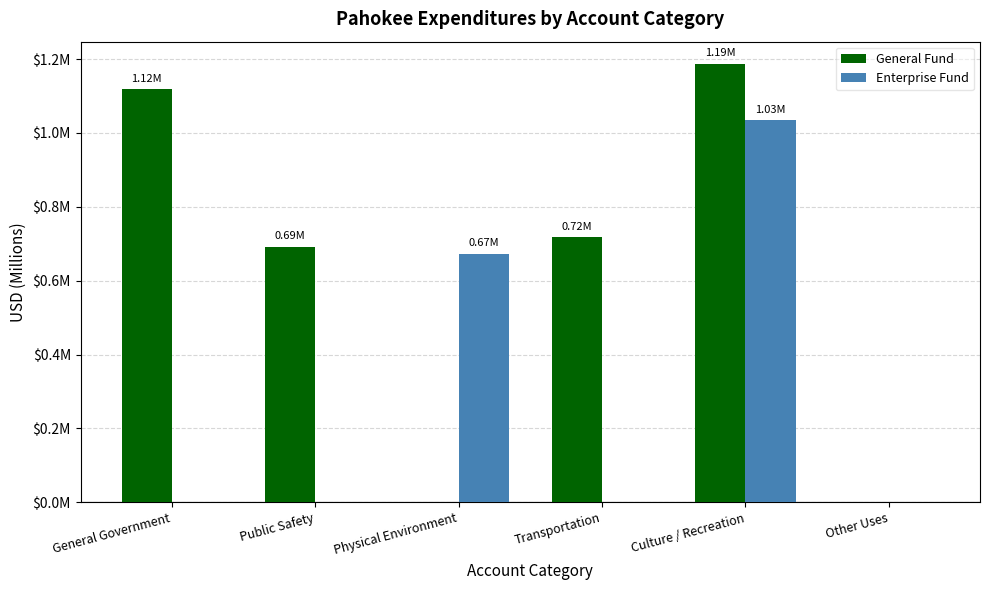

What are all the series names shown in the legend?

General Fund, Enterprise Fund